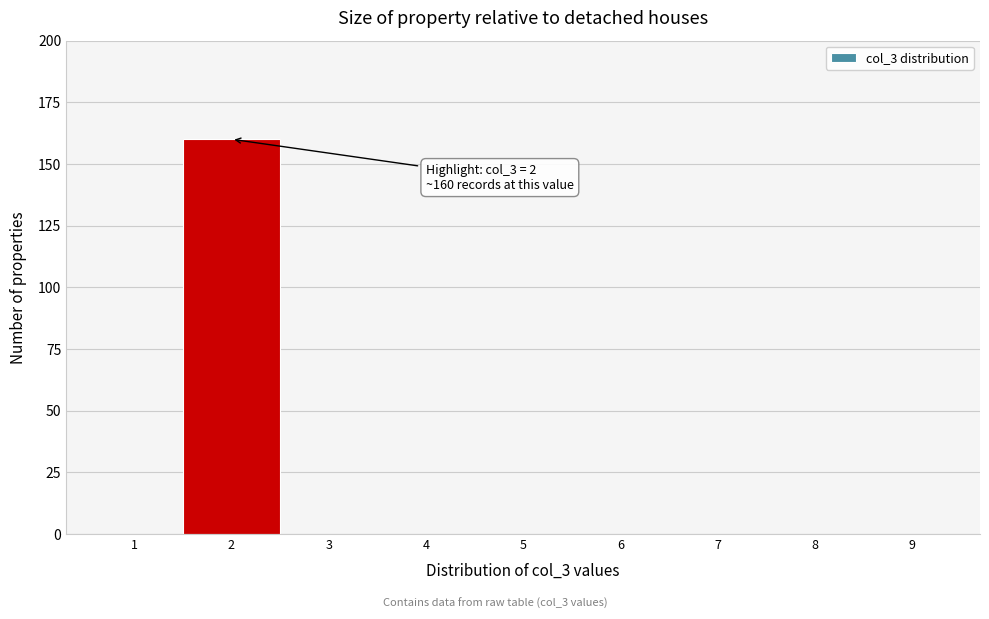

Reading left to right, transcribe all the data shown in this chart.

1=0	2=160	3=0	4=0	5=0	6=0	7=0	8=0	9=0